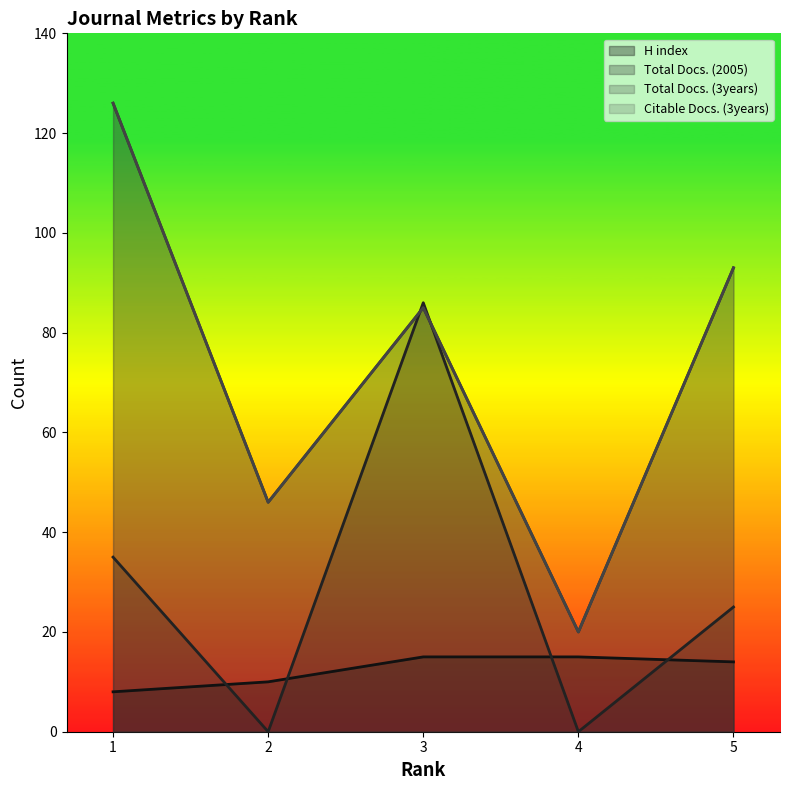

List the labels in order of Total Docs. (3years) value, largest first.

1, 5, 3, 2, 4